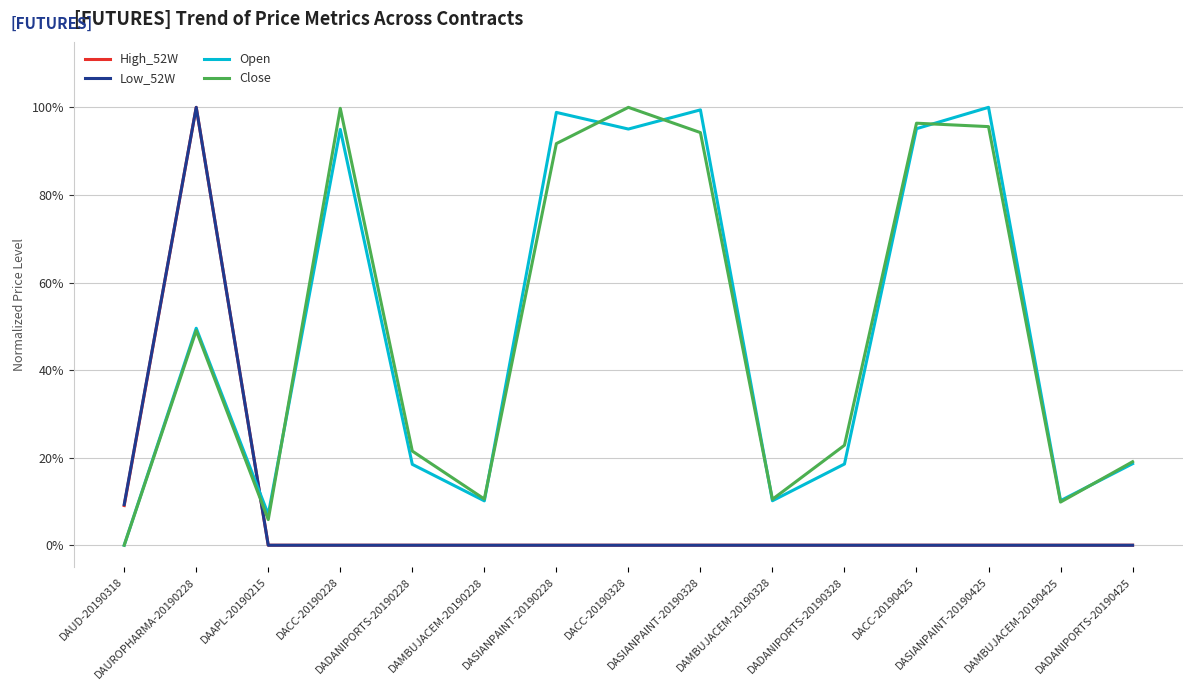

What is the spread (max minus min) of values at DACC-20190328?

1.0